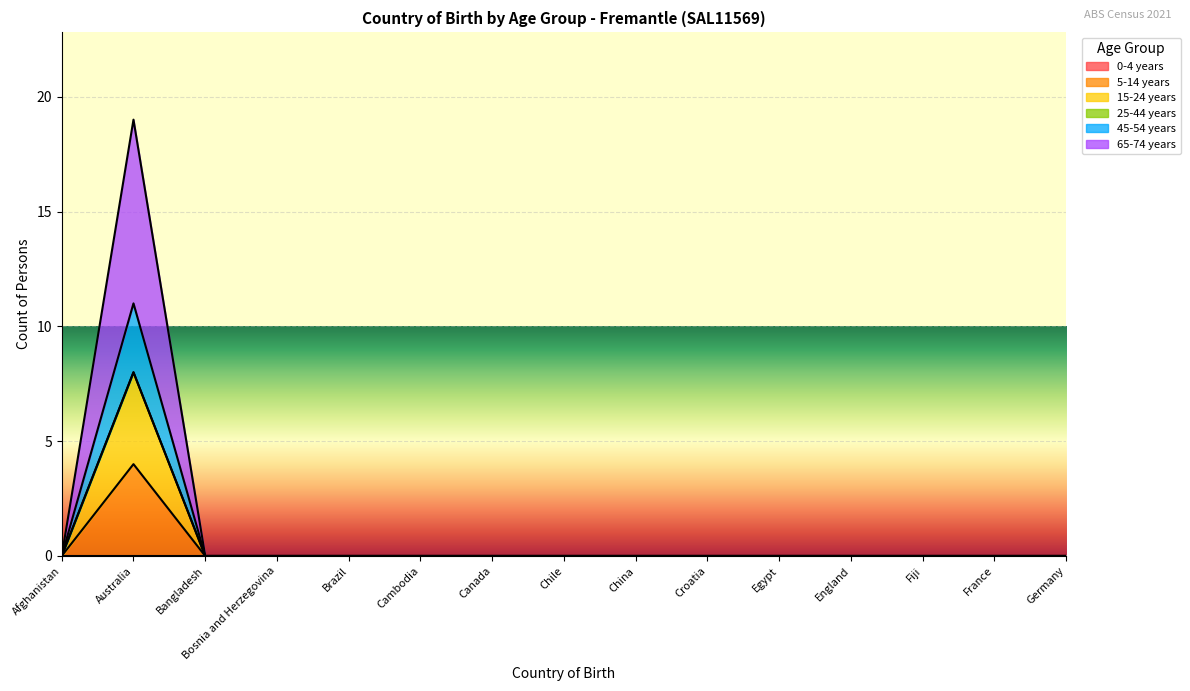

Is the value of 15-24 years at Chile greater than the value of 65-74 years at Egypt?

No